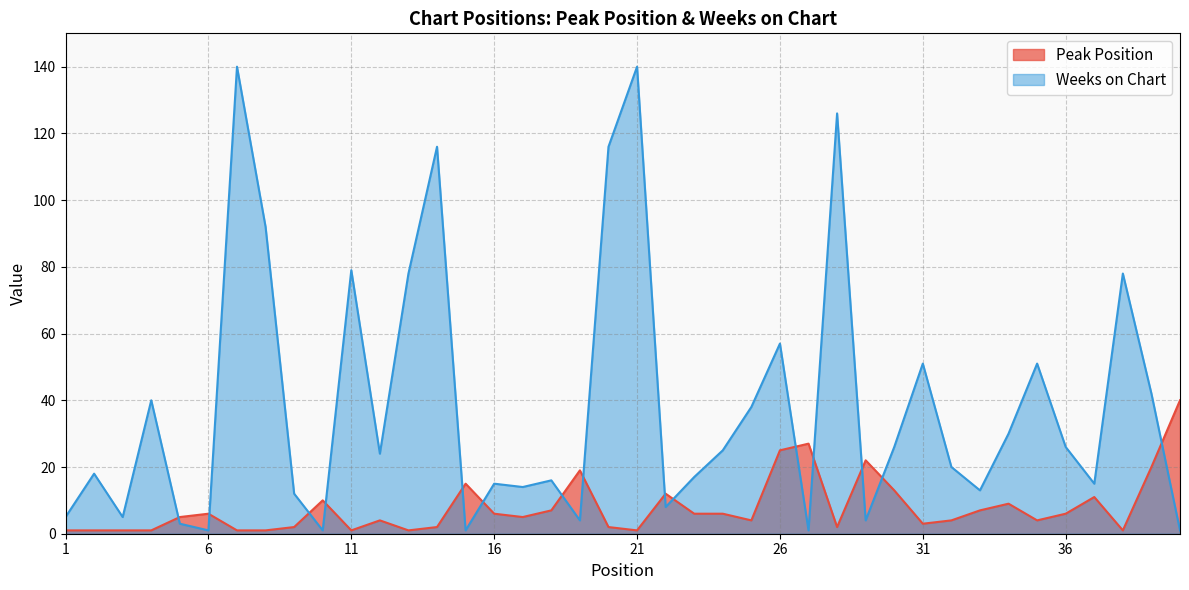

At 24, list the series in order from largest to smallest.

Weeks on Chart, Peak Position